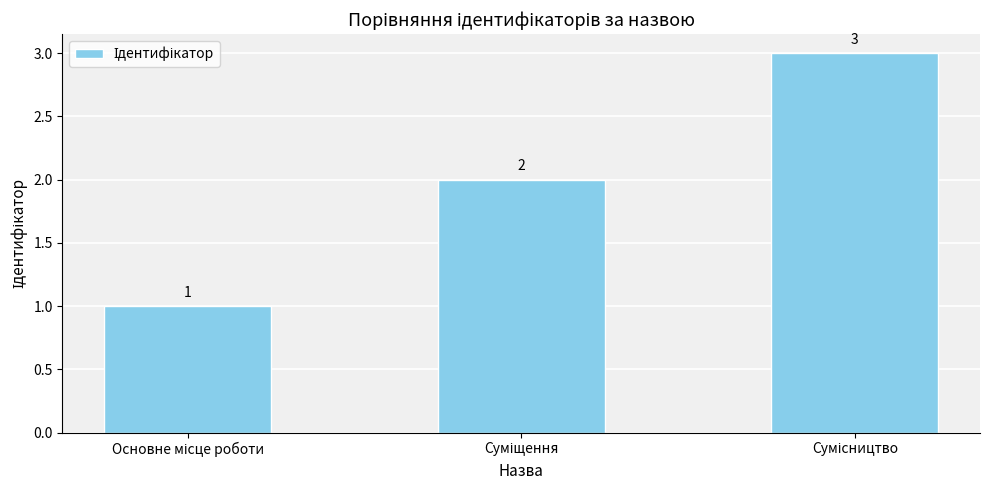

How many values are between 1 and 3?

3